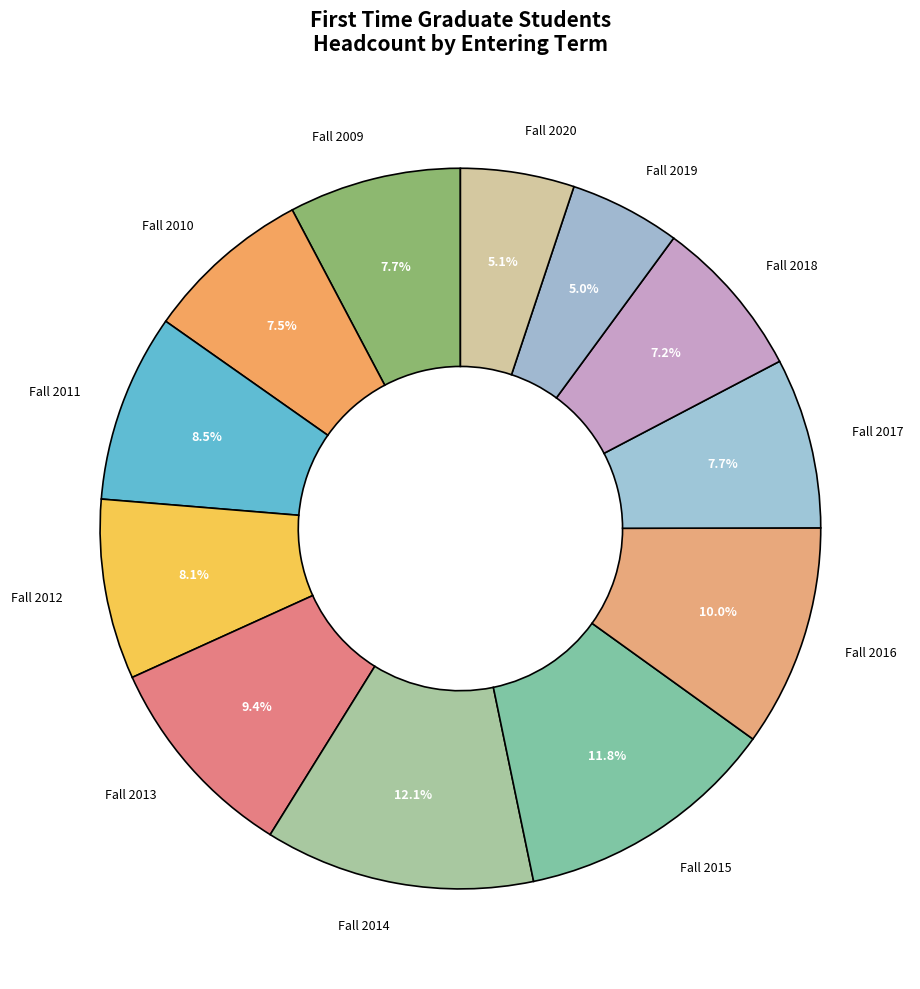

What portion of the pie excludes Fall 2012?

91.9%